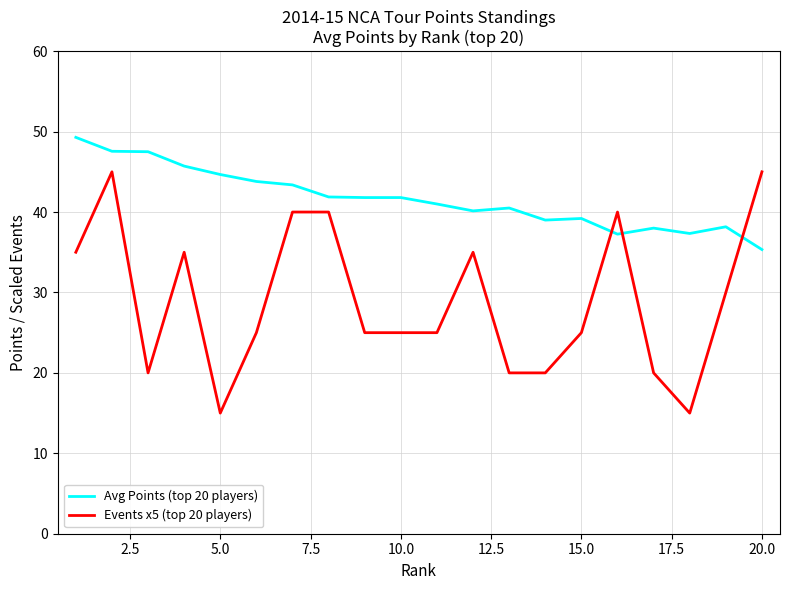

How many lines are shown in the chart?

2